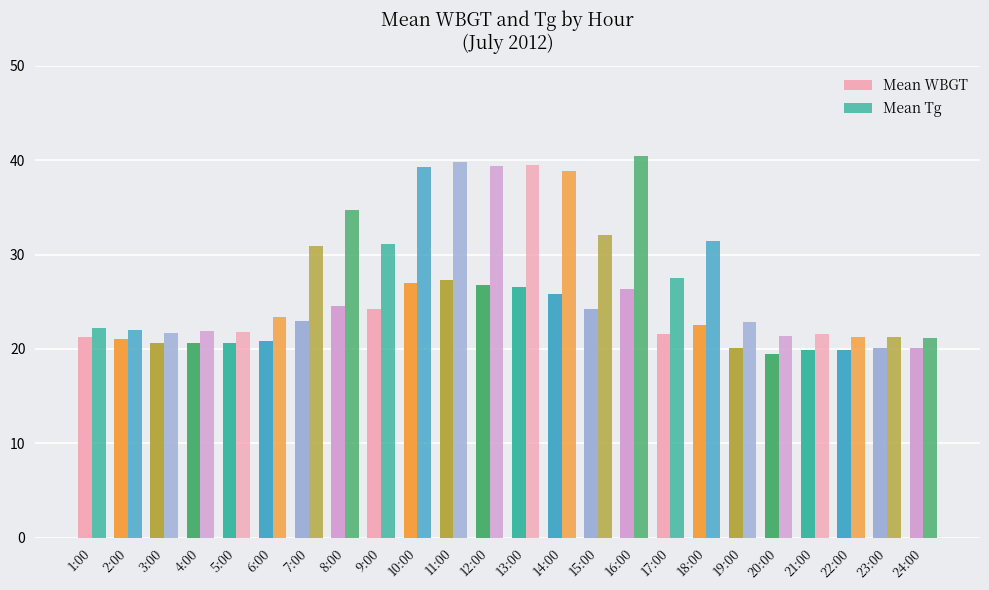

Which has a higher value, 19:00 or 10:00?

10:00